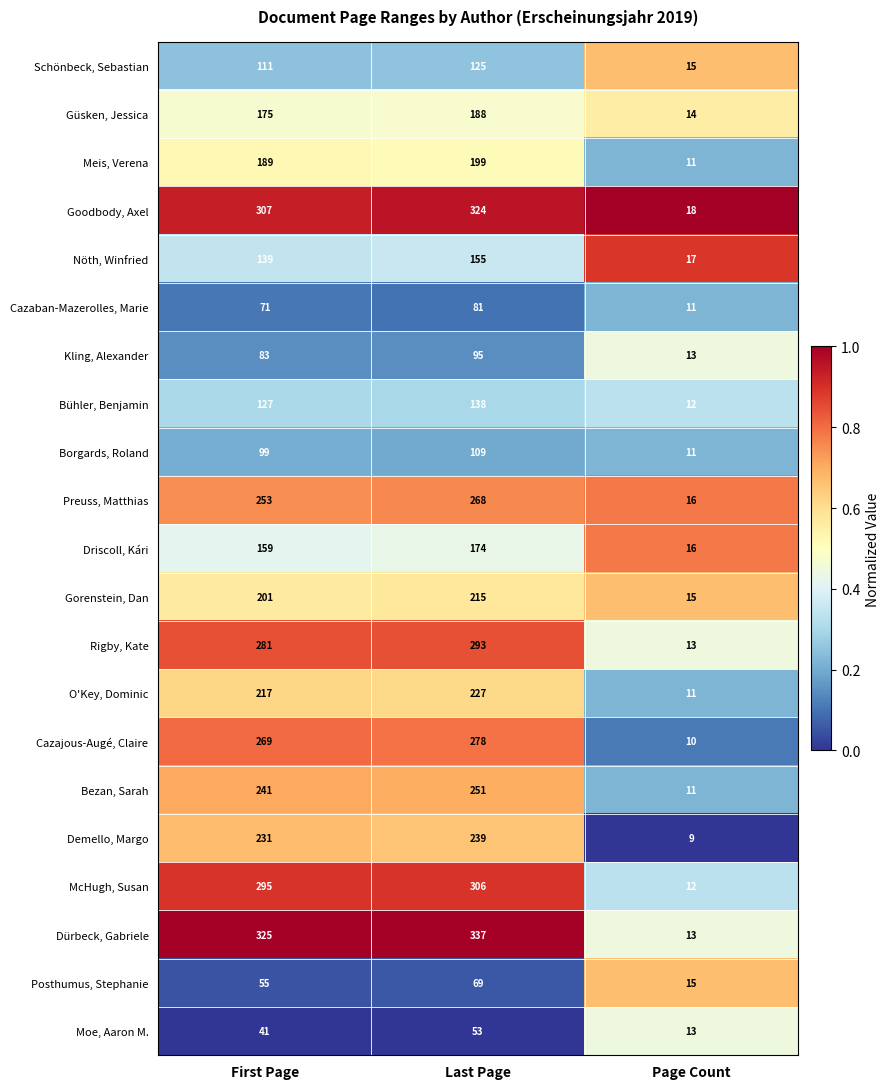

Rank the series at First Page from lowest to highest value.

Moe, Aaron M., Posthumus, Stephanie, Cazaban-Mazerolles, Marie, Kling, Alexander, Borgards, Roland, Schönbeck, Sebastian, Bühler, Benjamin, Nöth, Winfried, Driscoll, Kári, Güsken, Jessica, Meis, Verena, Gorenstein, Dan, O'Key, Dominic, Demello, Margo, Bezan, Sarah, Preuss, Matthias, Cazajous-Augé, Claire, Rigby, Kate, McHugh, Susan, Goodbody, Axel, Dürbeck, Gabriele